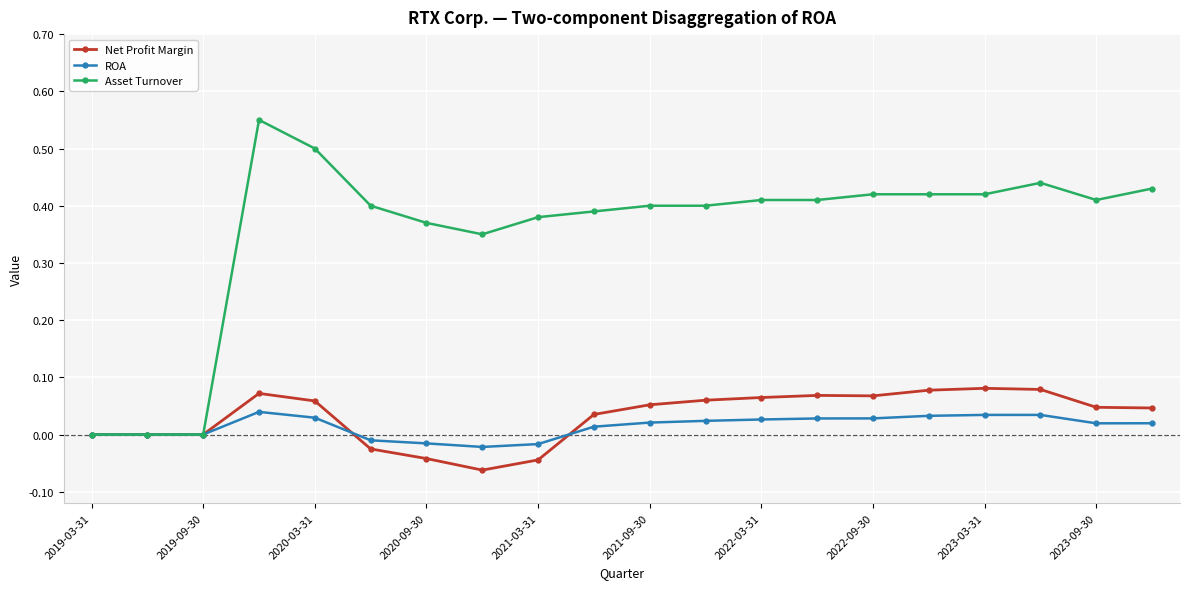

Which series has the largest total across all categories?

Asset Turnover